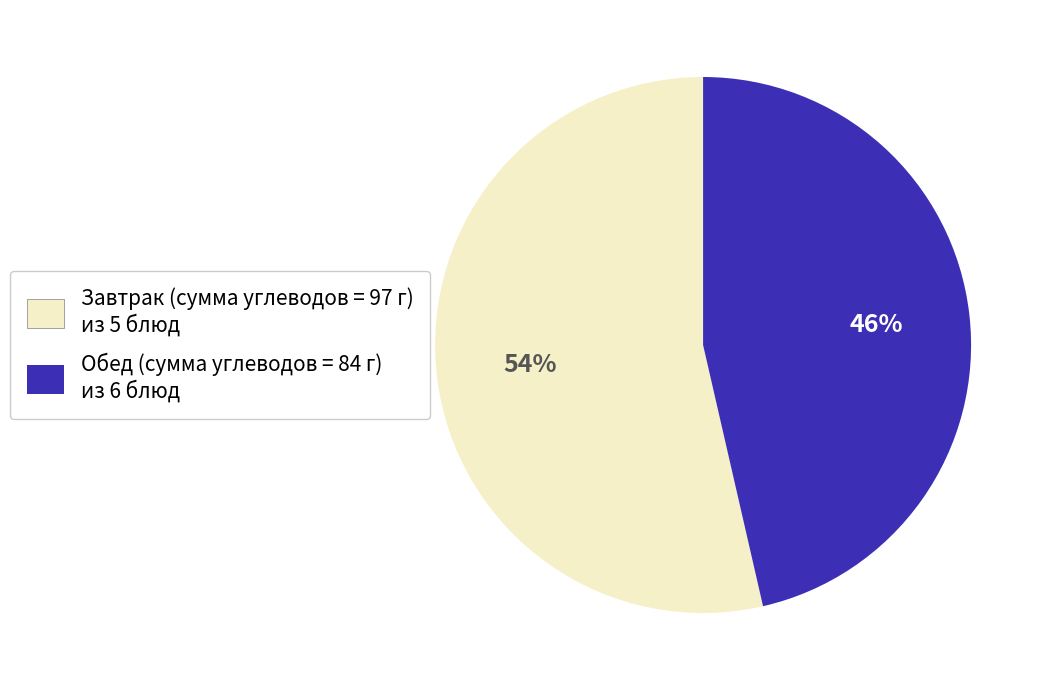

Does any single category account for the majority?

Yes